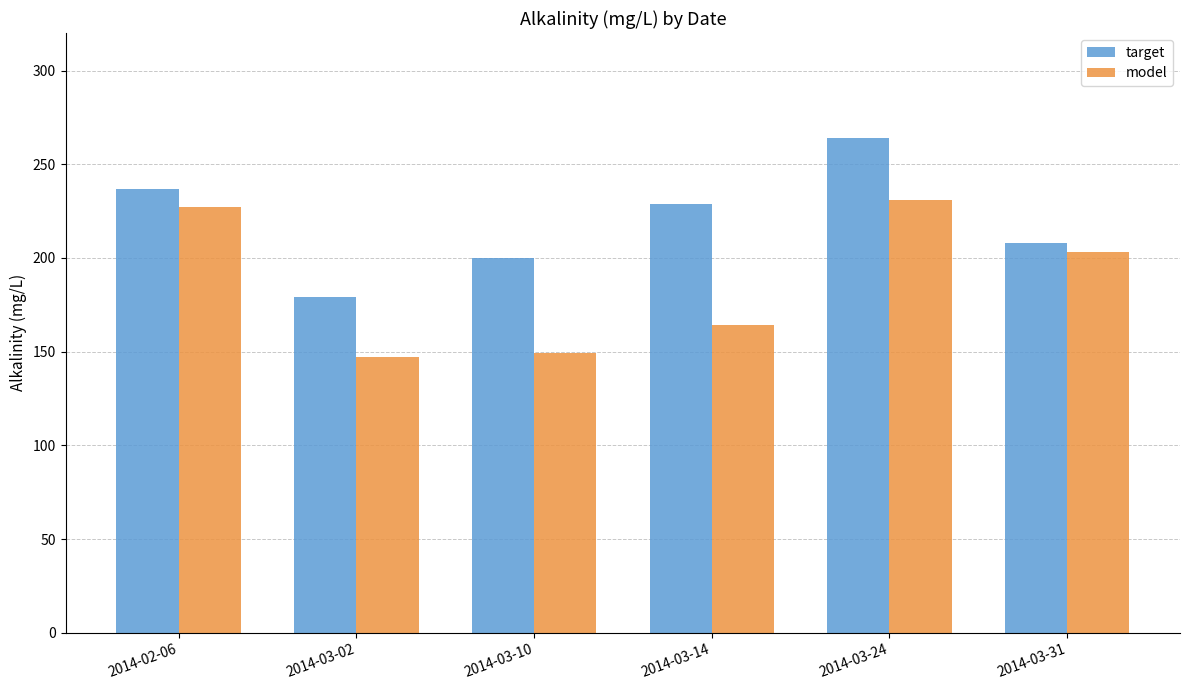

Which category has the highest value across all series?

2014-03-24